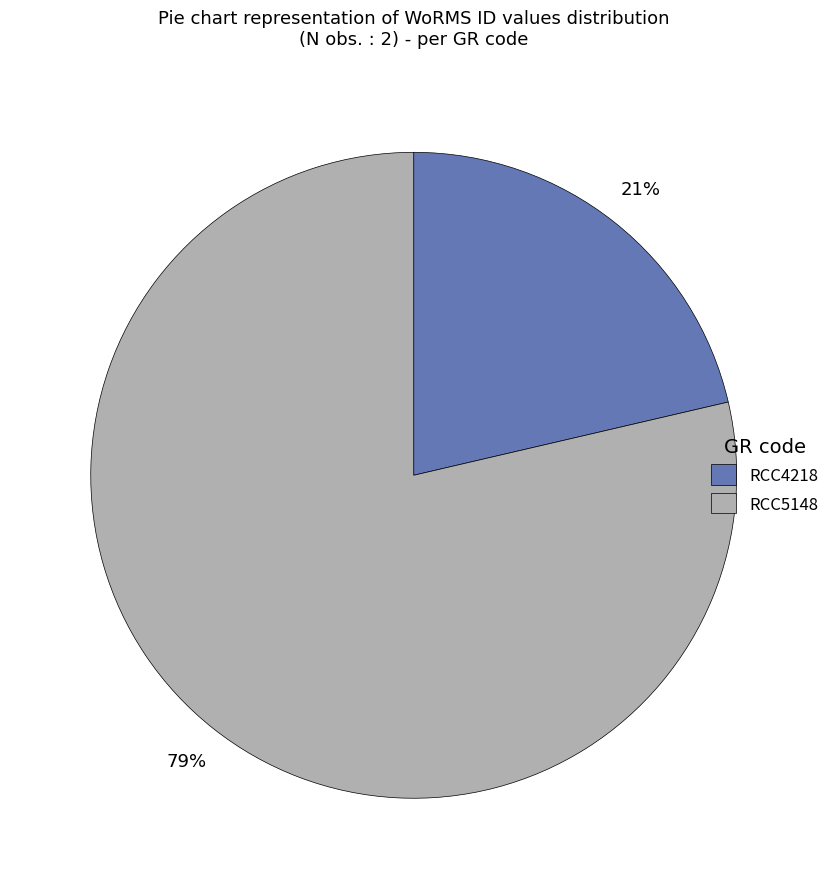

True or false: RCC5148 accounts for 79% of the total.

True